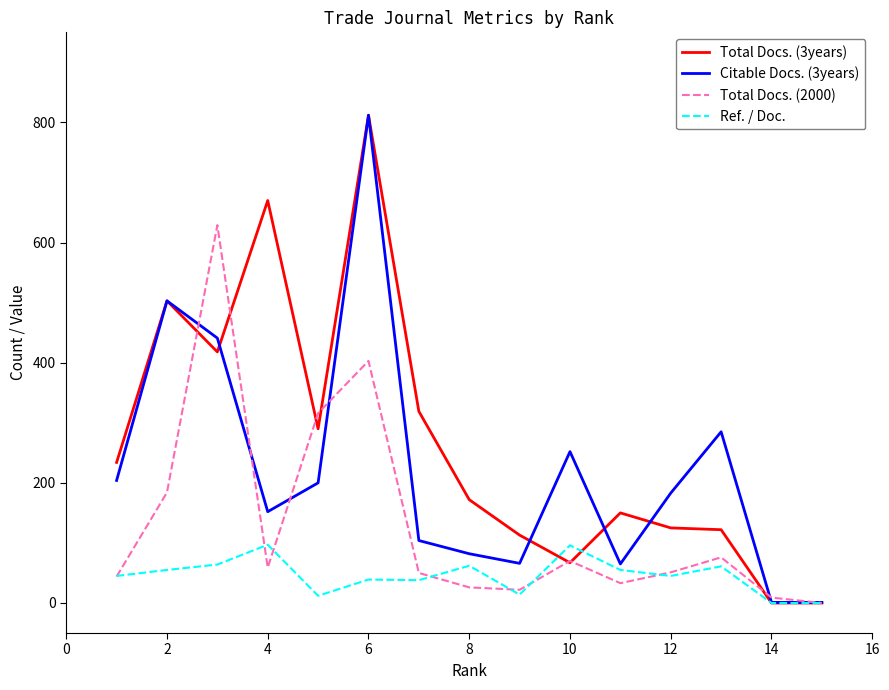

Which series has the largest range (max minus min)?

Total Docs. (3years)